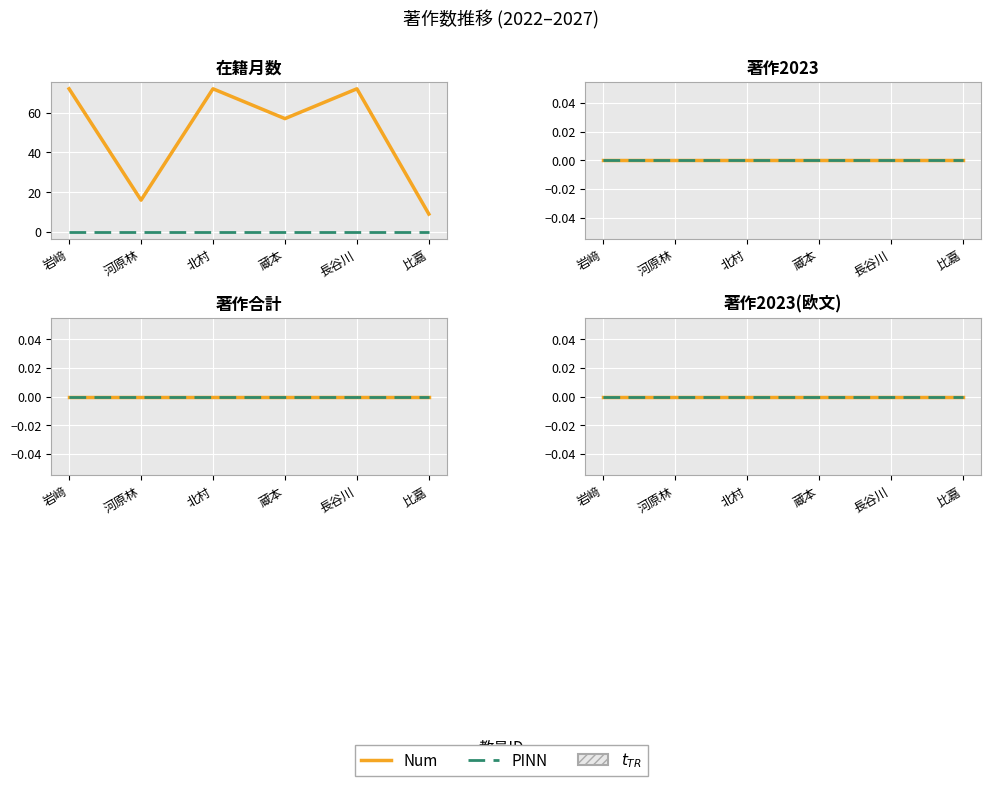

Which has a higher value, 比嘉 or 北村?

北村